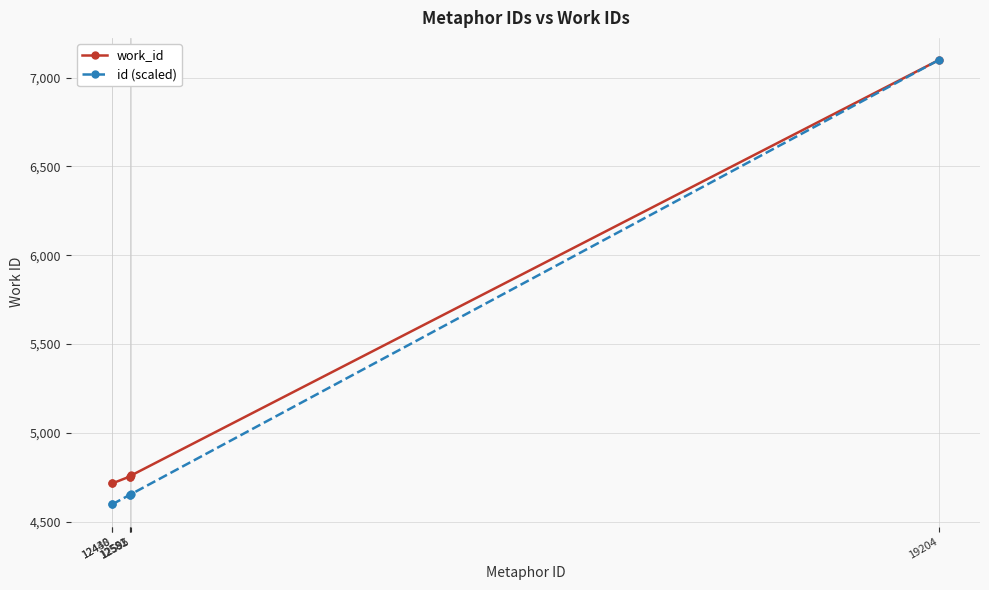

What is the average value of the work_id series?

5133.3